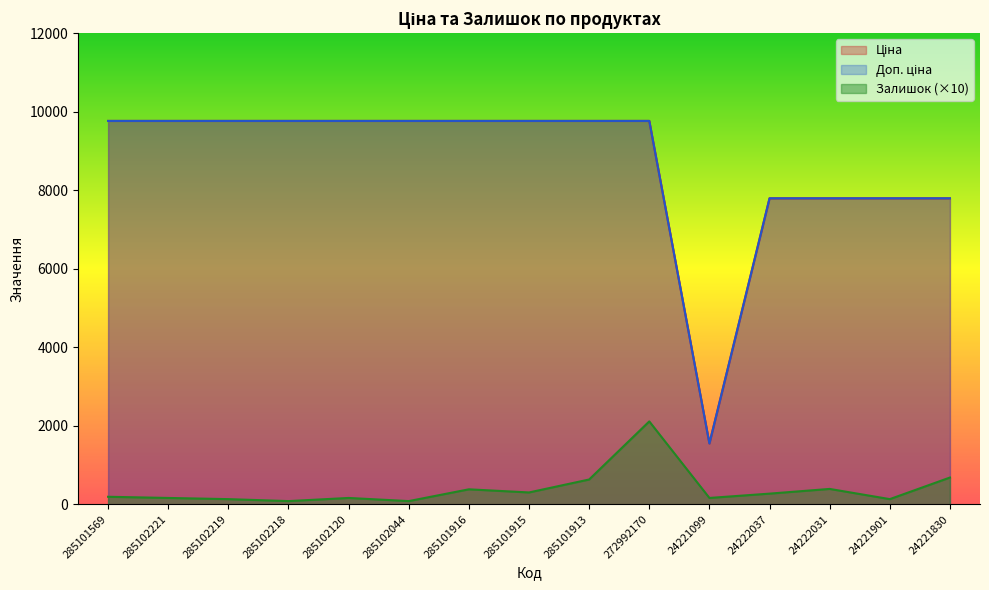

Is it true that Доп. ціна equals 318.9 at 24221099?

False